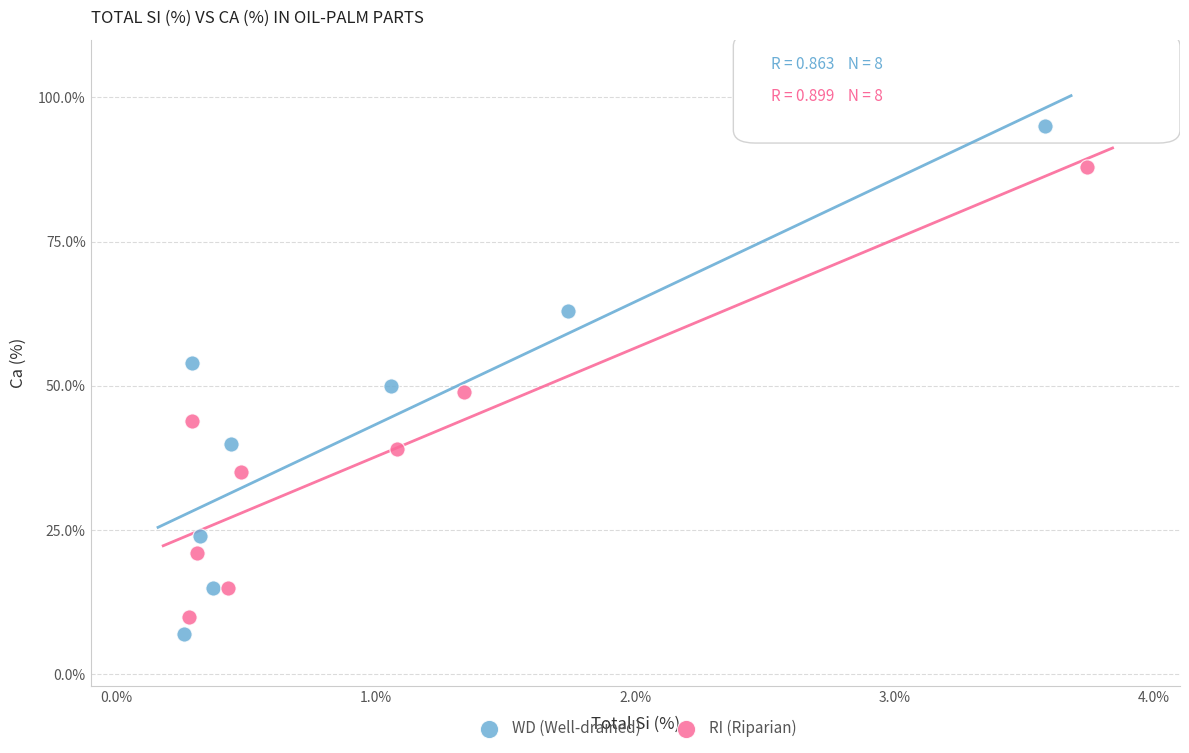

Which series reaches the minimum Y coordinate?

WD (Well-drained)